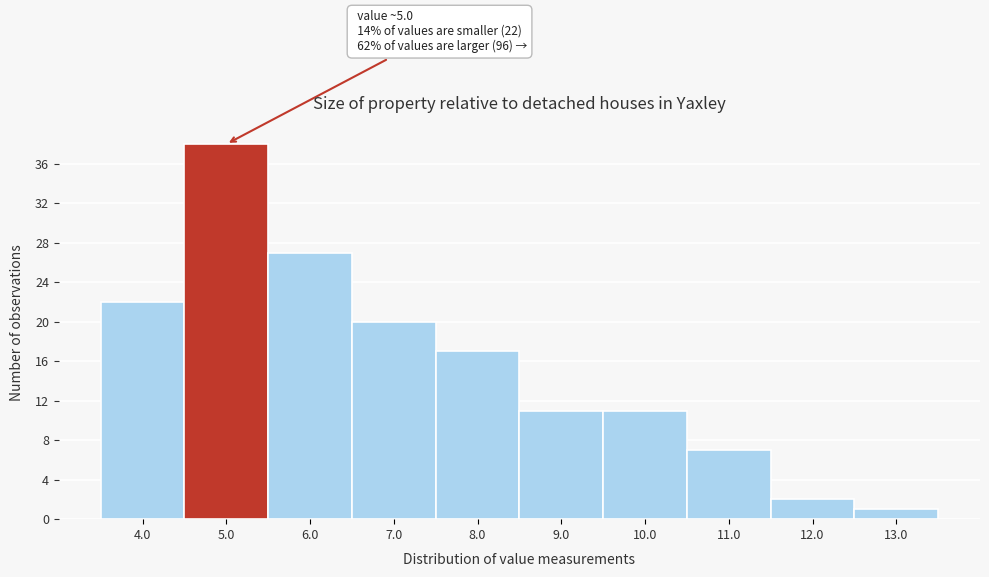

Over which range of the x-axis is the bar tallest?

4.5 to 5.5